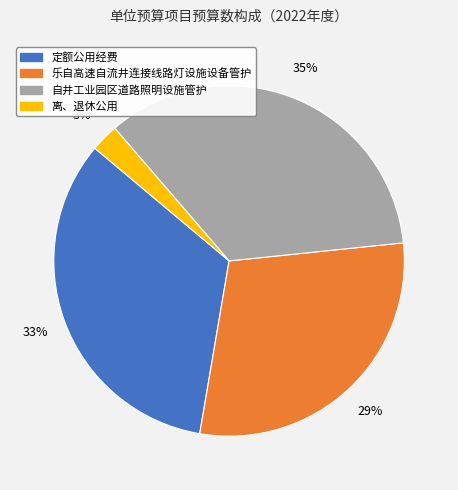

Which category has the smallest portion of the pie?

离、退休公用